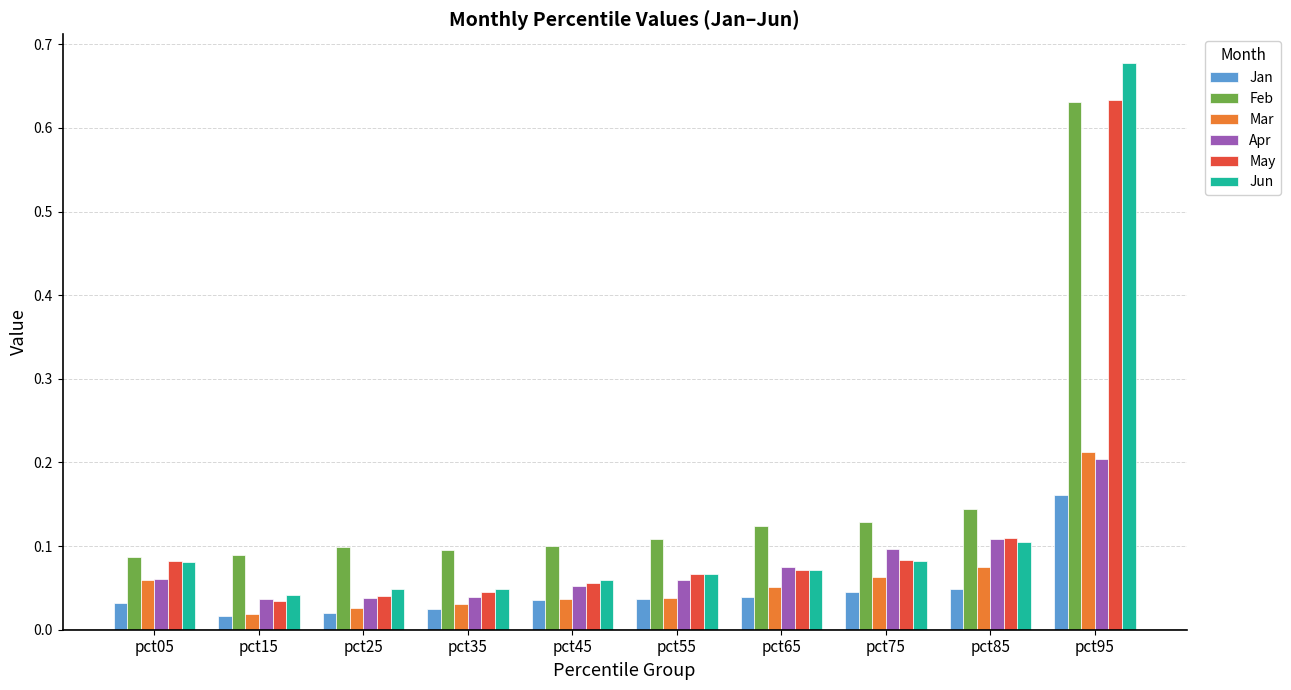

Is it true that Feb equals 0.0 at pct15?

False